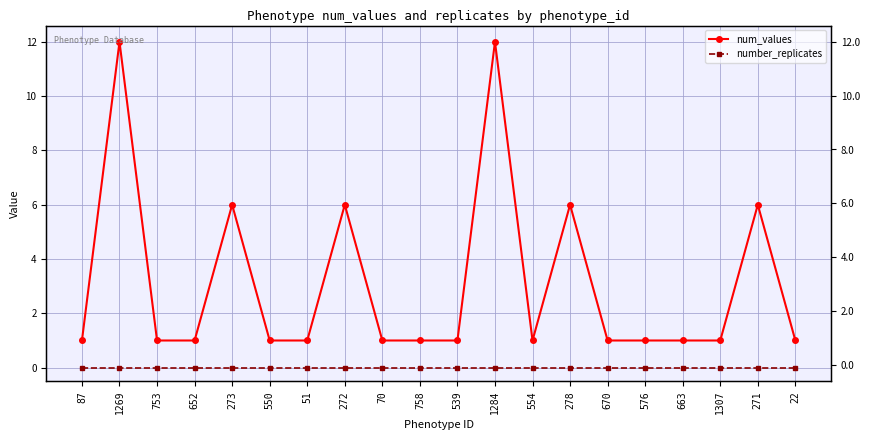

List the series in order of their overall mean, lowest first.

number_replicates, num_values